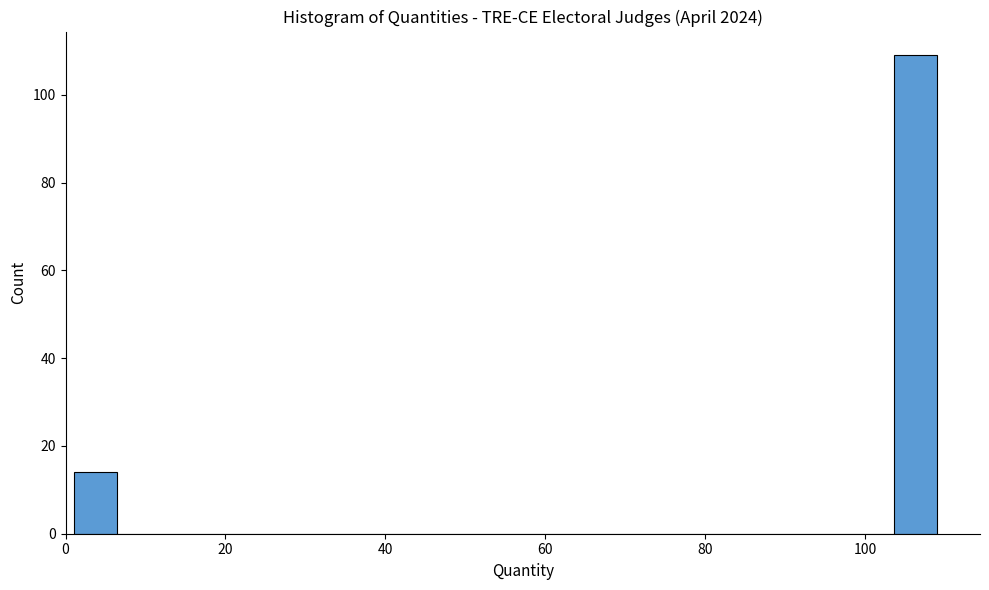

Read against the x-axis, roughly where is the centre of the tallest bar?

106